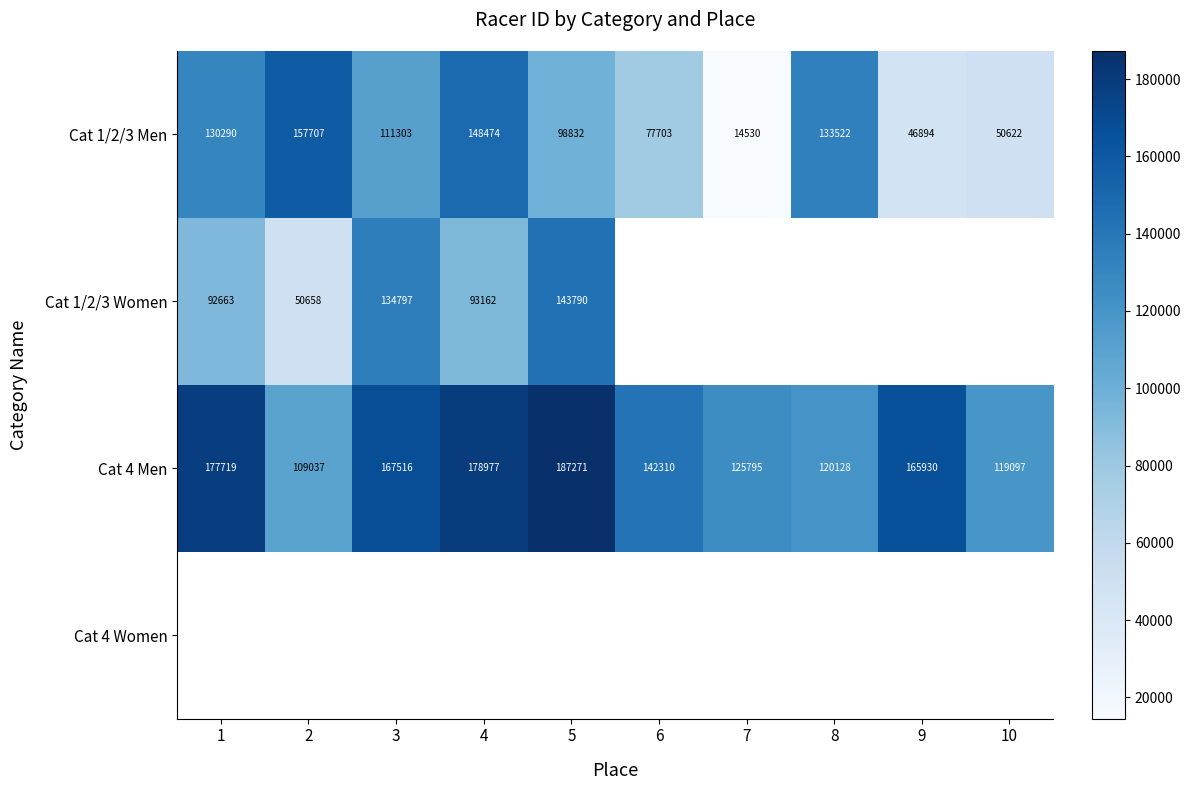

Rank the categories by Cat 1/2/3 Men value from lowest to highest.

7, 9, 10, 6, 5, 3, 1, 8, 4, 2